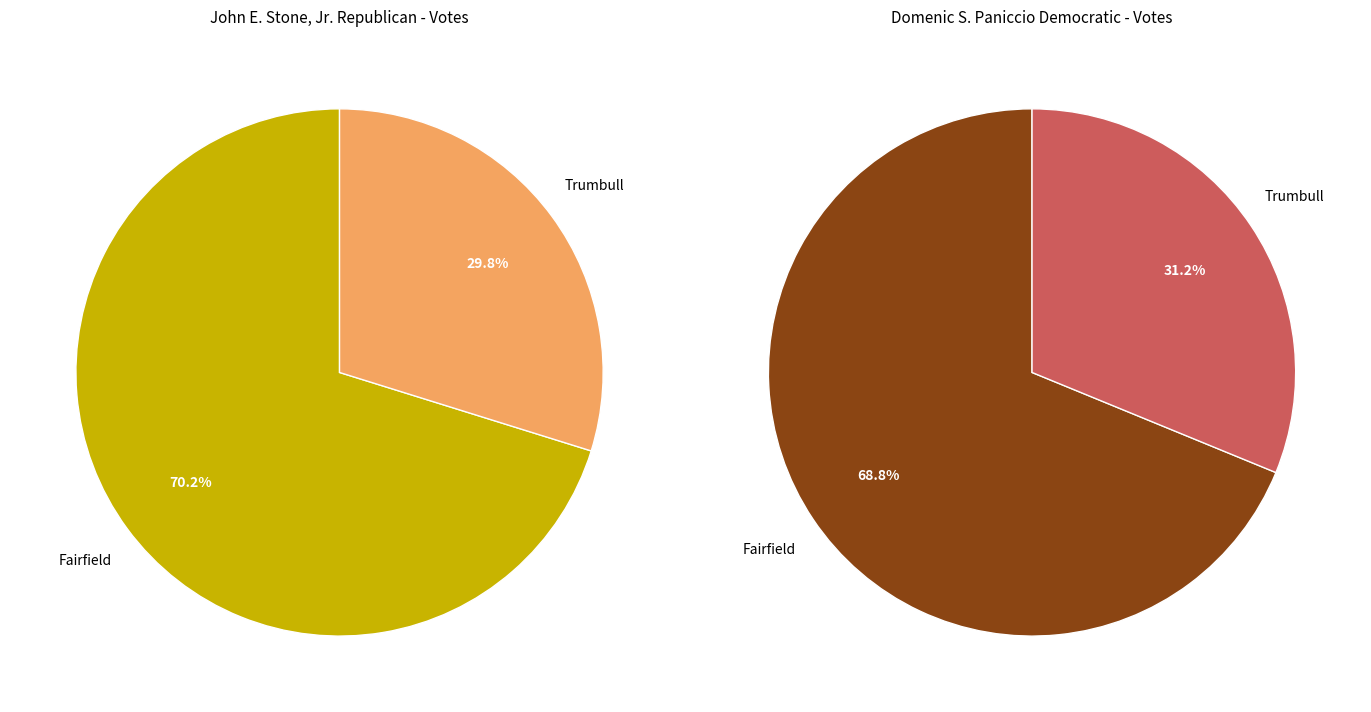

What is the difference between the highest and lowest values at Trumbull?

353